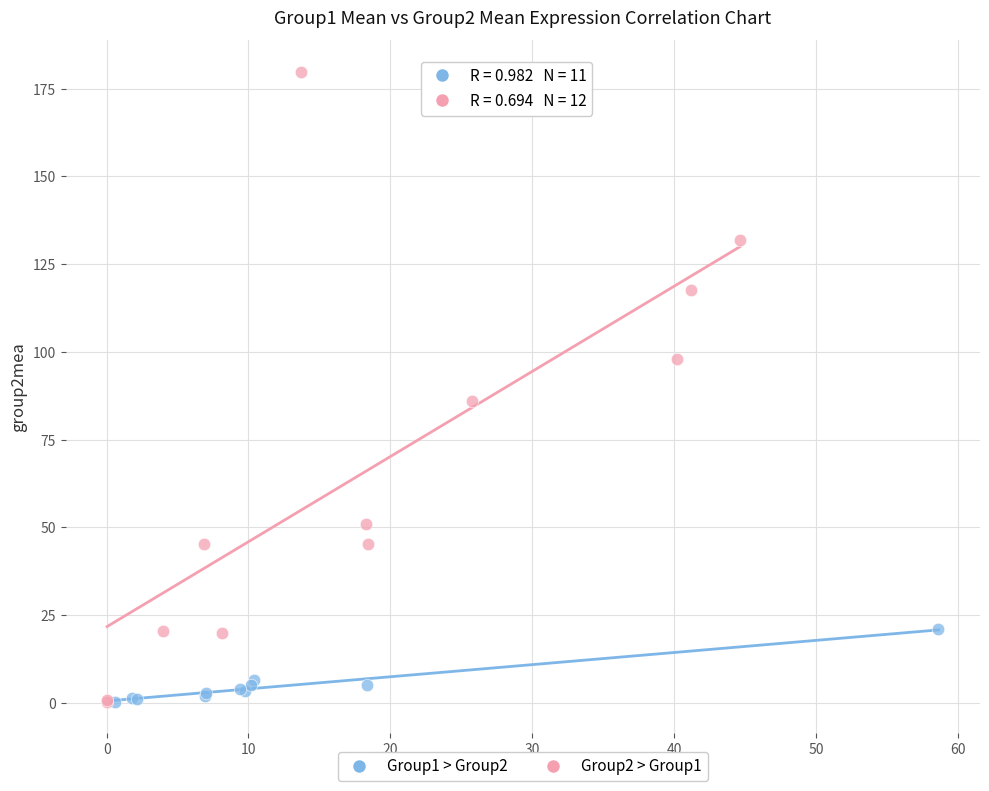

Which series contains the highest Y value?

Group2 > Group1